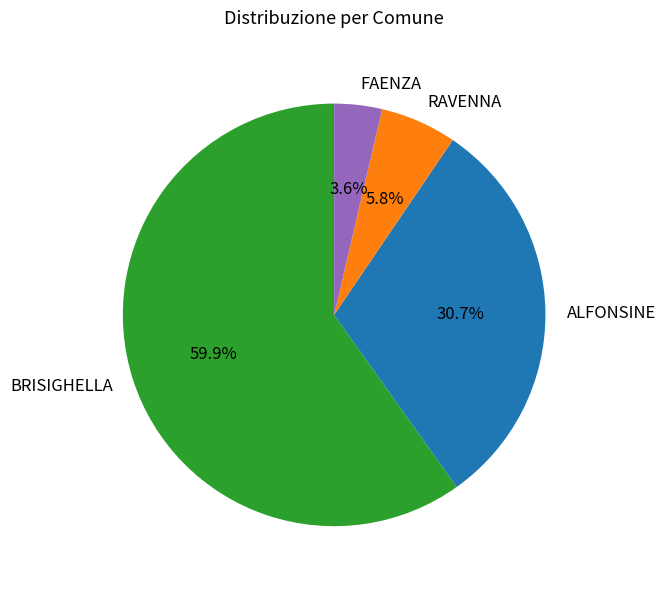

How many slices are in this pie chart?

4